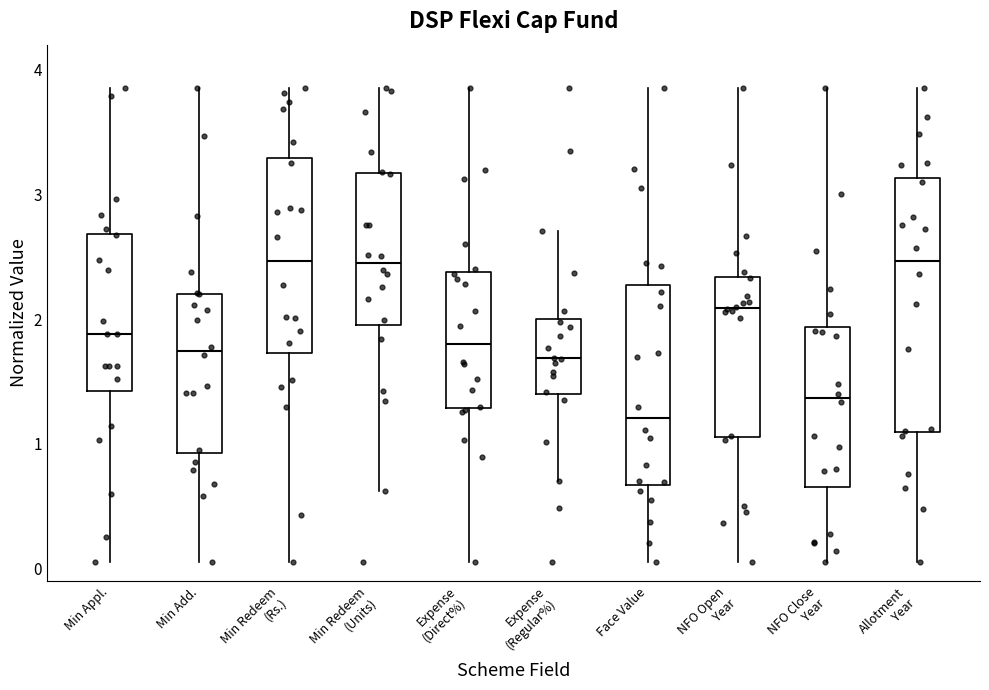

Where does the median line of the box for Min Appl. sit on the y-axis? The values are not printed on the chart, so give them approximately, as read against the axis.

1.9